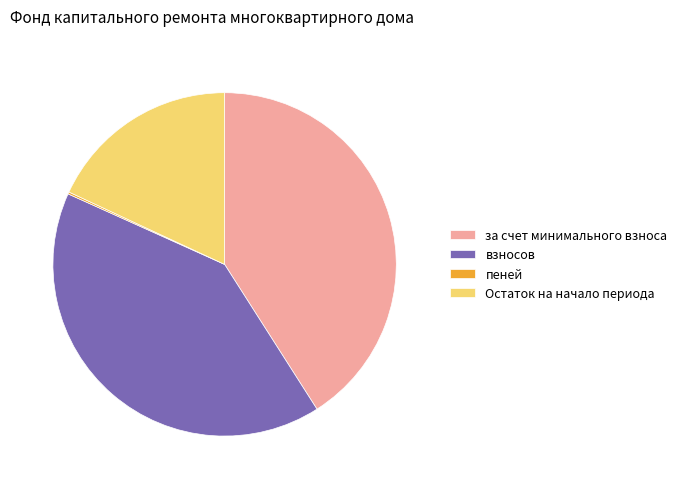

Do Остаток на начало периода and взносов together represent more than half of the pie?

Yes